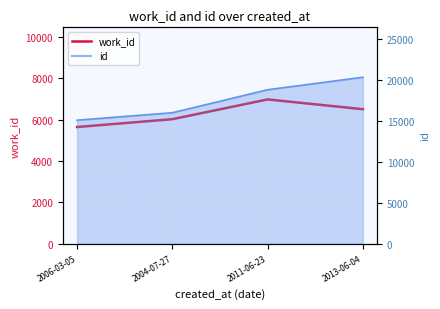

Count the number of categories in the chart.

4